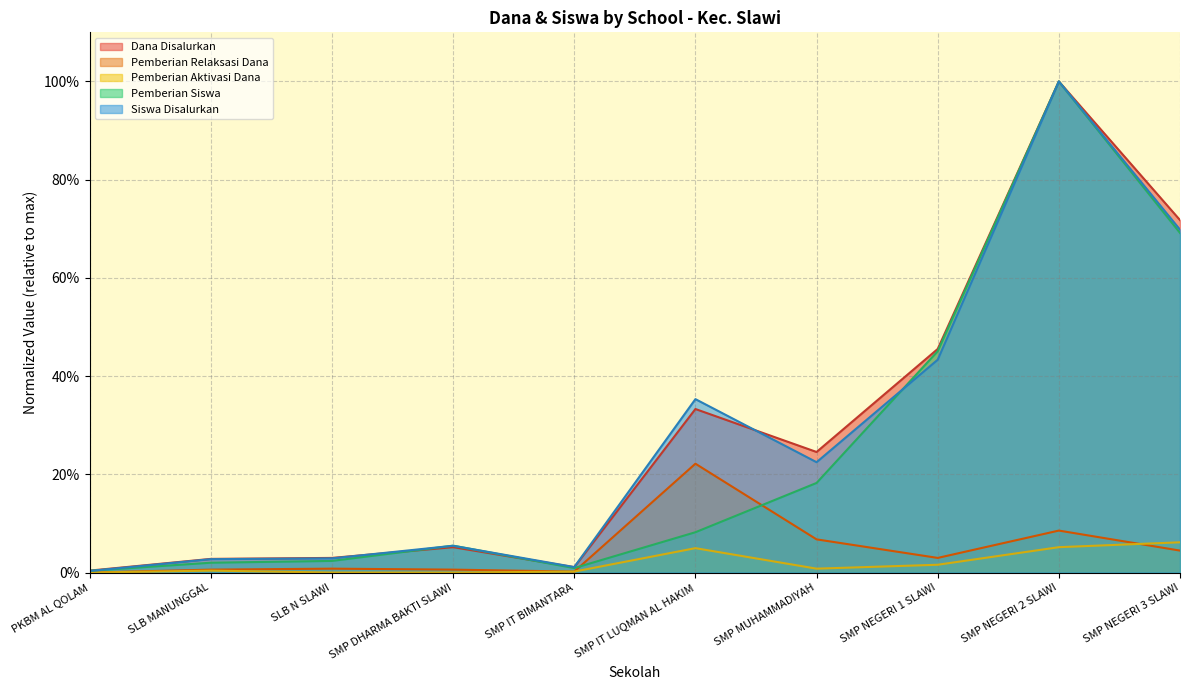

The Dana Disalurkan series shows 0.4 at SMP NEGERI 3 SLAWI. True or false?

False